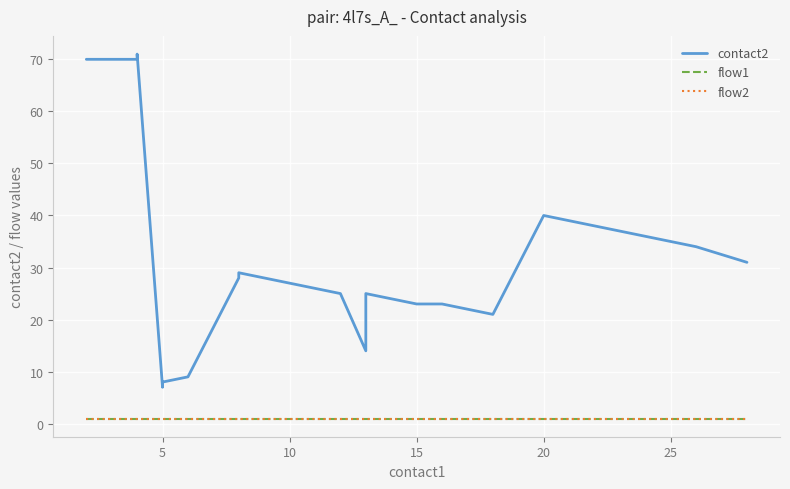

Rank the series by their maximum value, from lowest to highest.

flow1, flow2, contact2